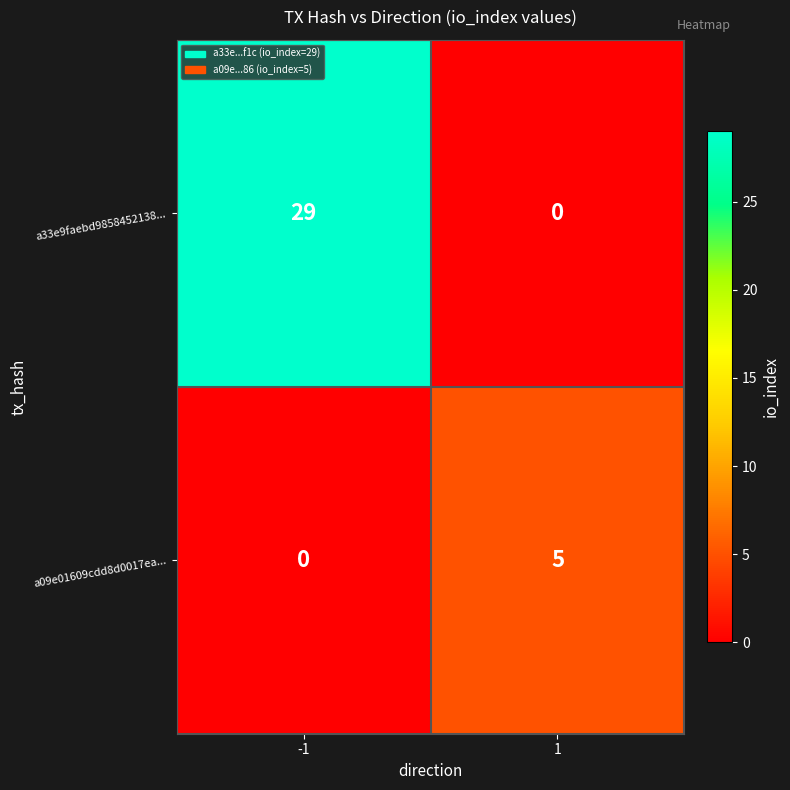

Count the number of data series in this chart.

2